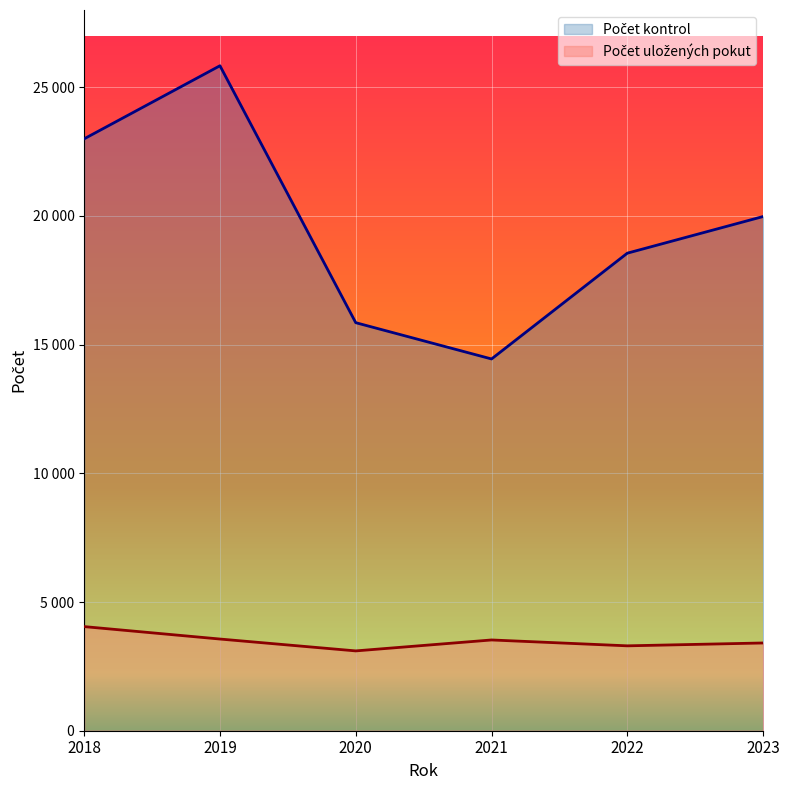

Is the value of Počet kontrol at 2019 greater than the value of Počet uložených pokut at 2022?

Yes